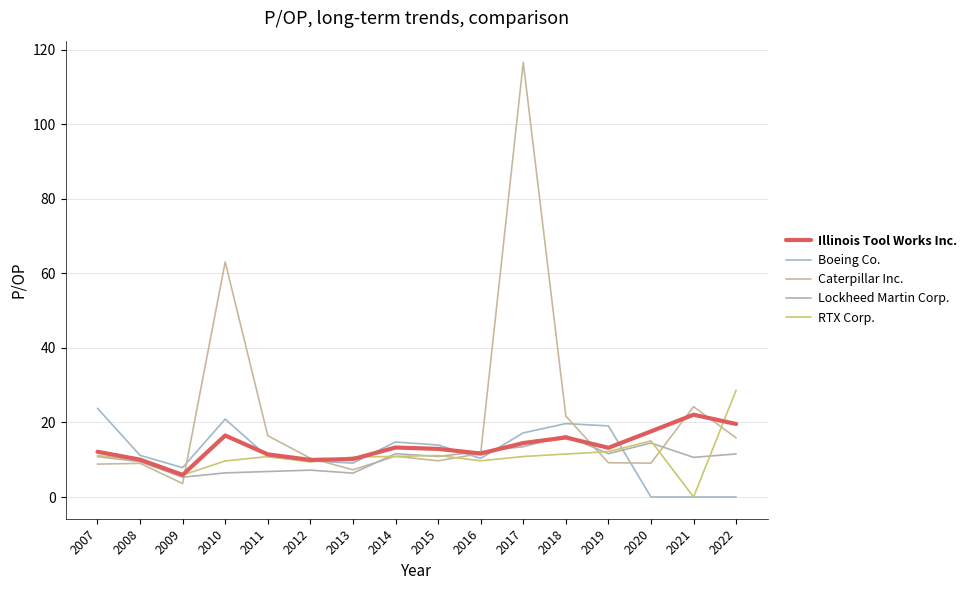

At which label does Boeing Co. first exceed 11?

2007